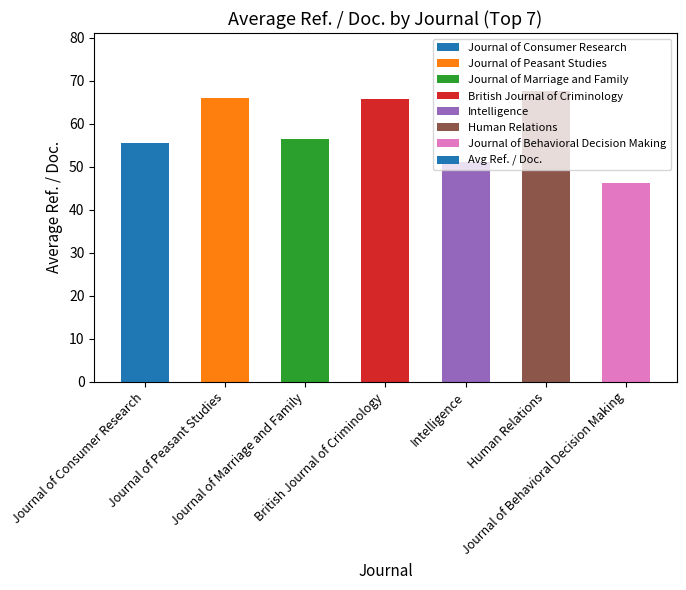

Which label corresponds to the smallest value in the chart?

Journal of Behavioral Decision Making